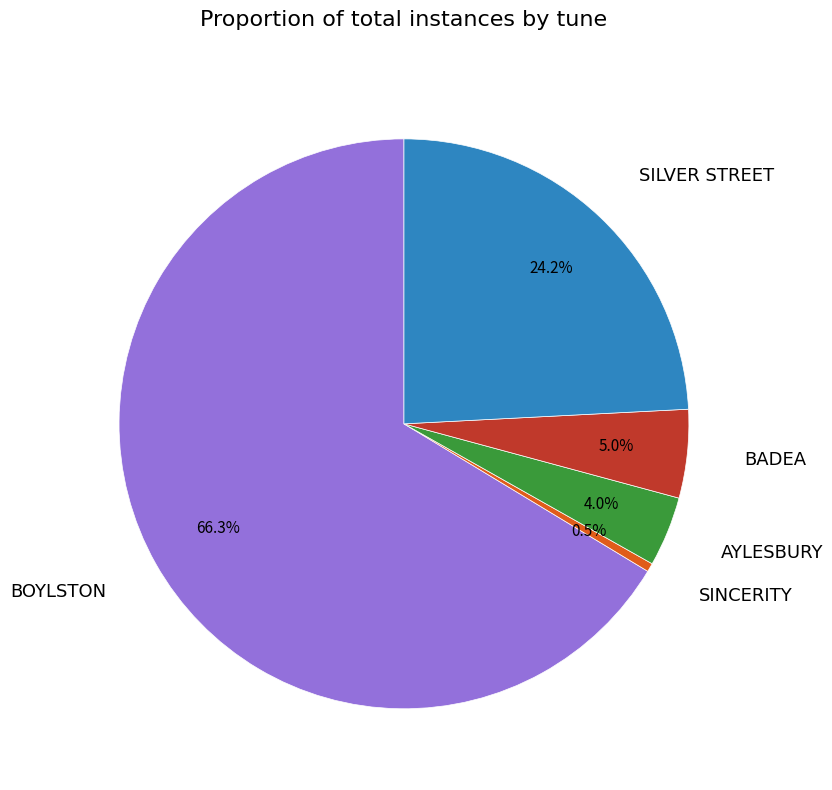

Is there a majority slice in this chart?

Yes